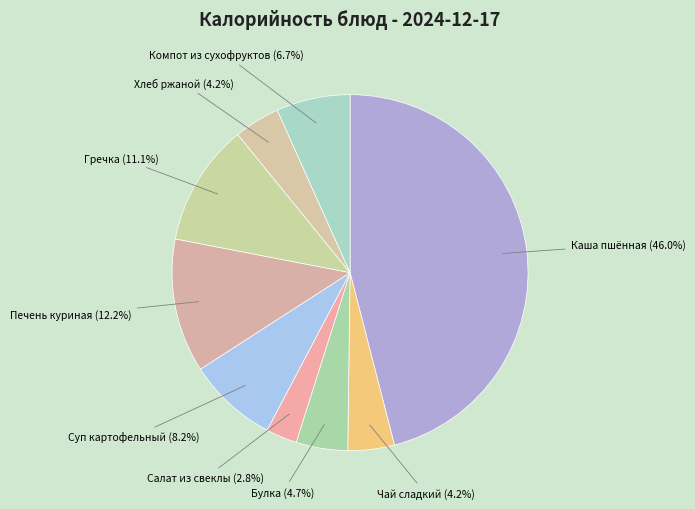

Approximately how many times larger is the value at Салат из свеклы compared to Компот из сухофруктов?

0.4